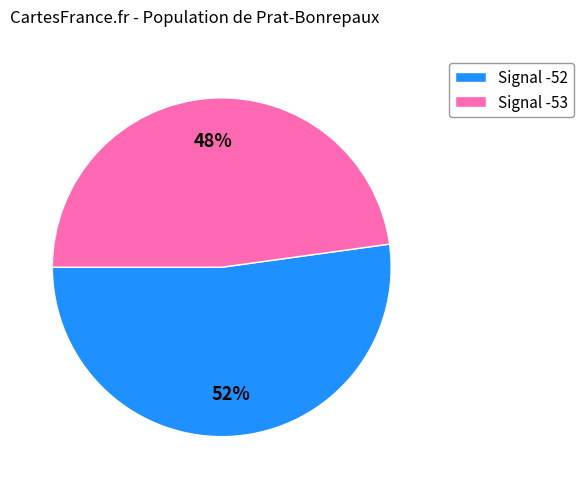

What is the smallest slice in the pie chart?

Signal -53